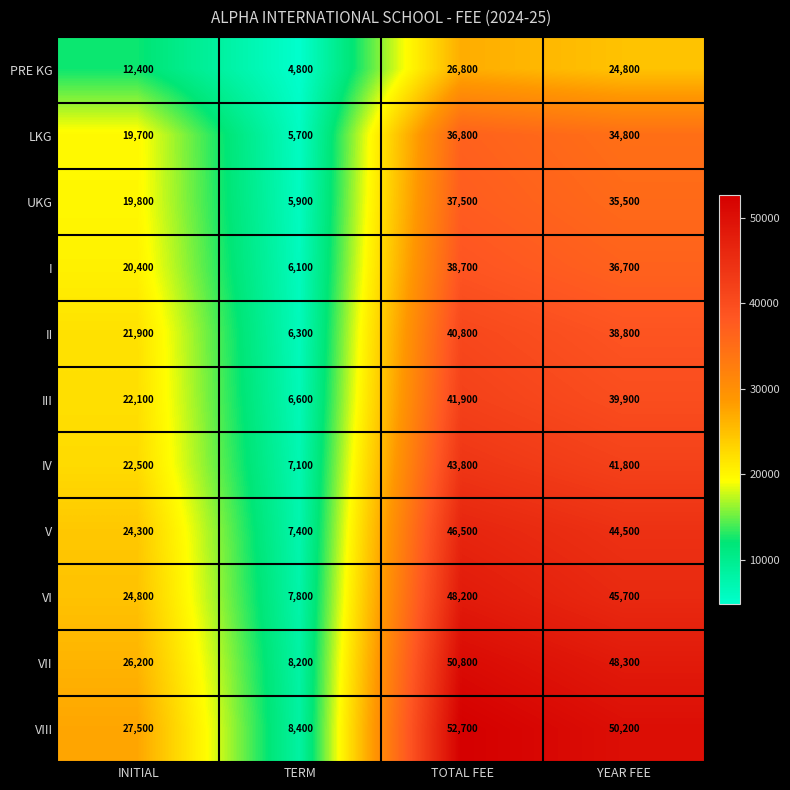

At TERM, list the series in order from largest to smallest.

VIII, VII, VI, V, IV, III, II, I, UKG, LKG, PRE KG